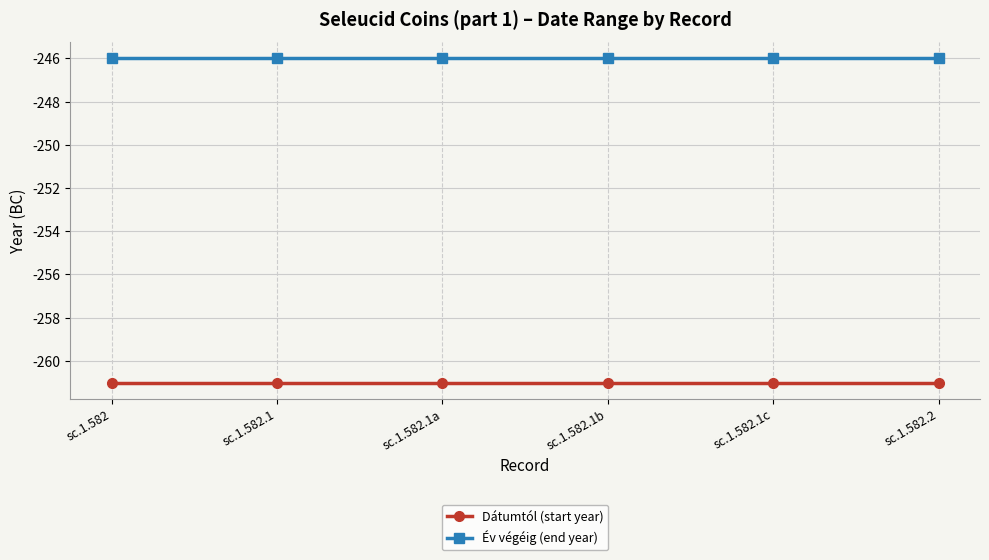

What is the total value across all series at sc.1.582.1b?

-507